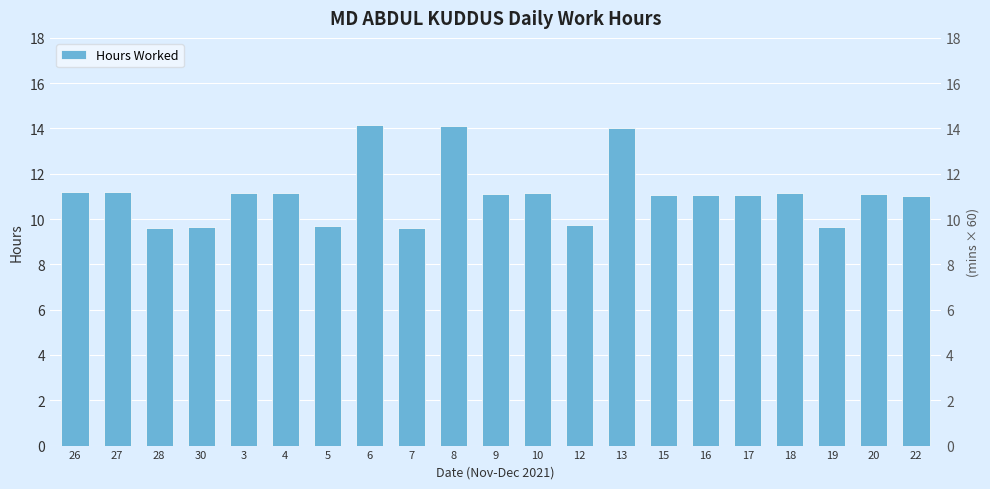

Reading left to right, list all the values displayed in this chart.

26=11.2	27=11.2	28=9.6	30=9.7	3=11.1	4=11.2	5=9.7	6=14.2	7=9.6	8=14.1	9=11.1	10=11.2	12=9.7	13=14.0	15=11.1	16=11.1	17=11.1	18=11.2	19=9.6	20=11.1	22=11.0